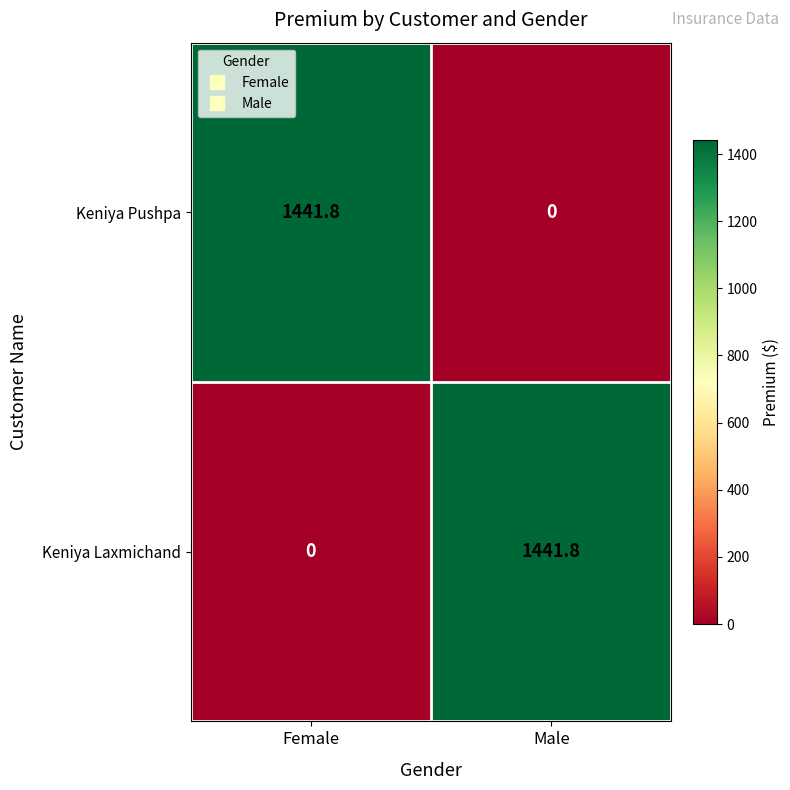

Reading right to left, extract all data points from this chart.

Keniya Pushpa: 0.0	1441.8
Keniya Laxmichand: 1441.8	0.0